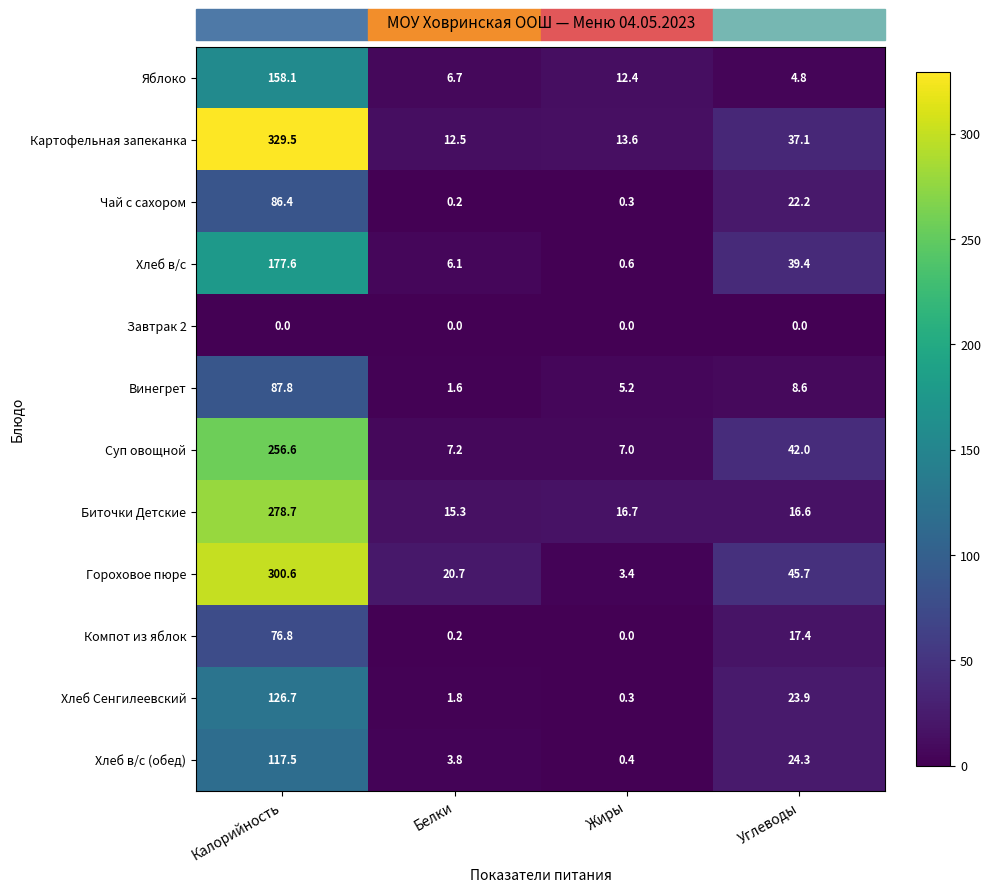

Rank the series at Углеводы from lowest to highest value.

Завтрак 2, Яблоко, Винегрет, Биточки Детские, Компот из яблок, Чай с сахором, Хлеб Сенгилеевский, Хлеб в/с (обед), Картофельная запеканка, Хлеб в/с, Суп овощной, Гороховое пюре